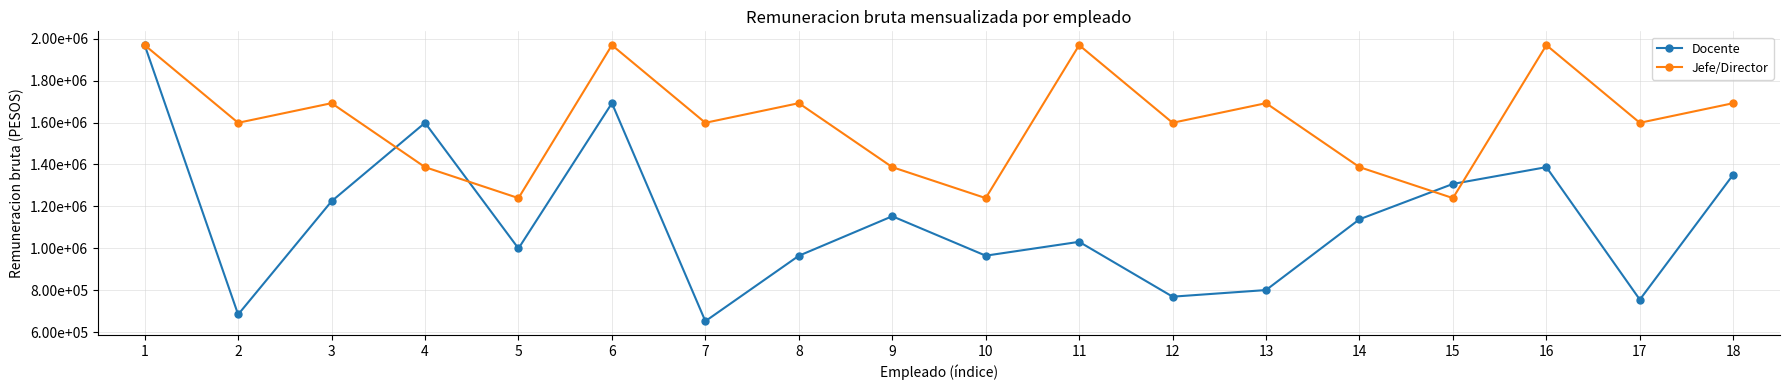

Rank the categories by Jefe/Director value from highest to lowest.

1, 6, 11, 16, 3, 8, 13, 18, 2, 7, 12, 17, 4, 9, 14, 5, 10, 15